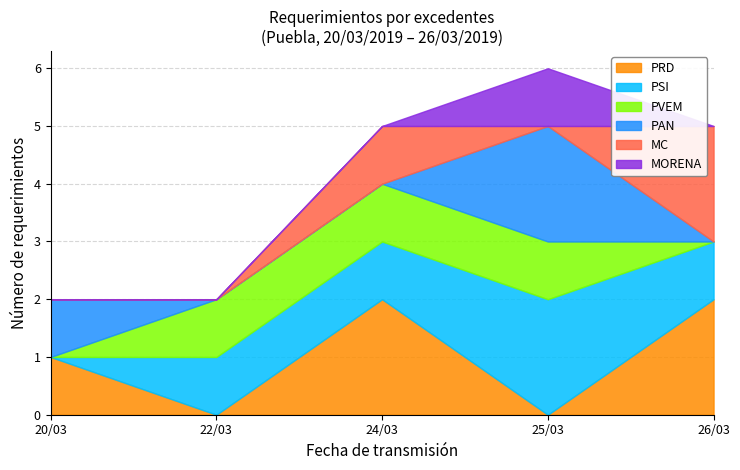

What is the total value across all series at 24/03?

5